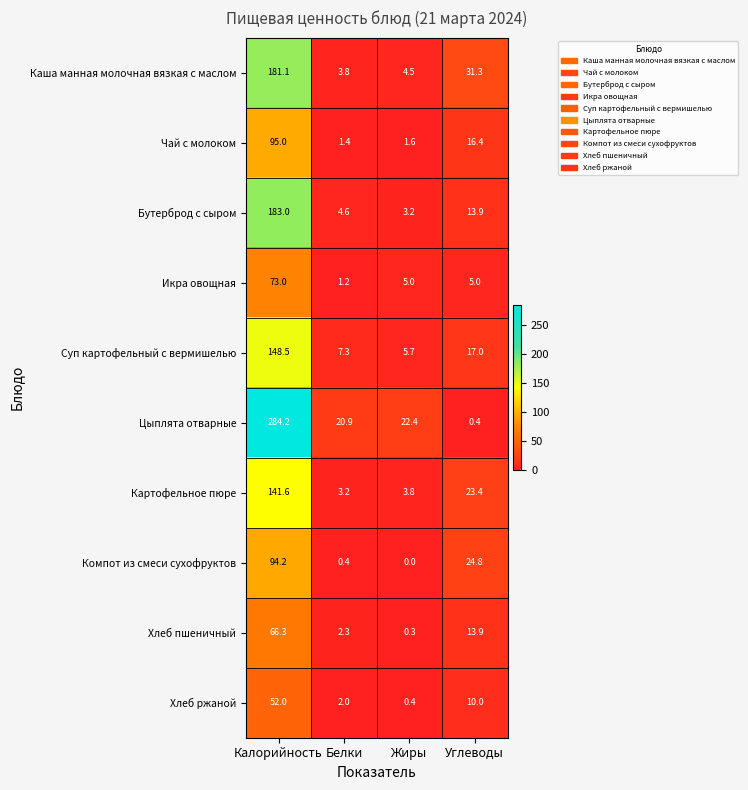

Where does the Бутерброд с сыром series first go above 13?

Калорийность